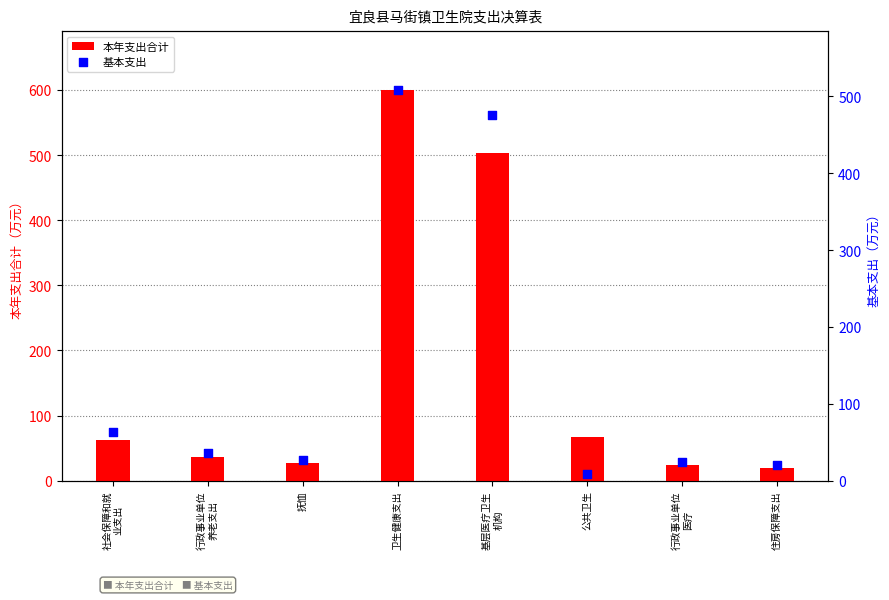

Which series has the largest total across all categories?

本年支出合计